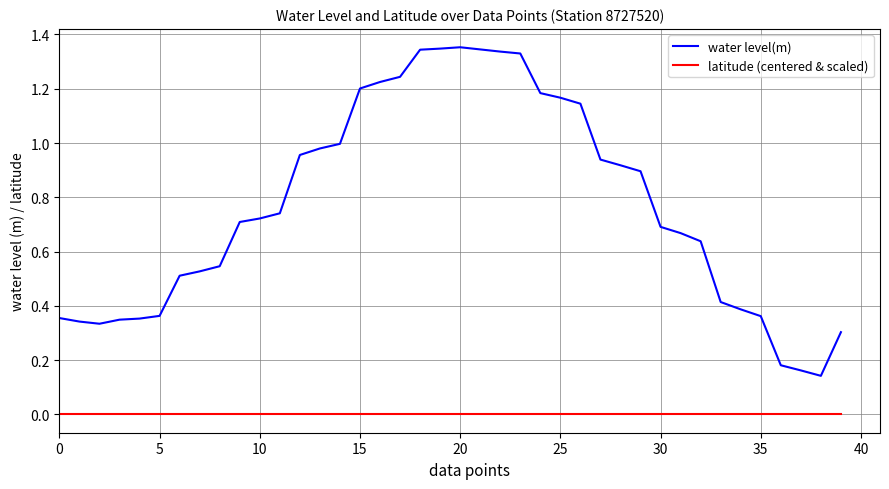

Which series has the widest spread of values?

water level(m)